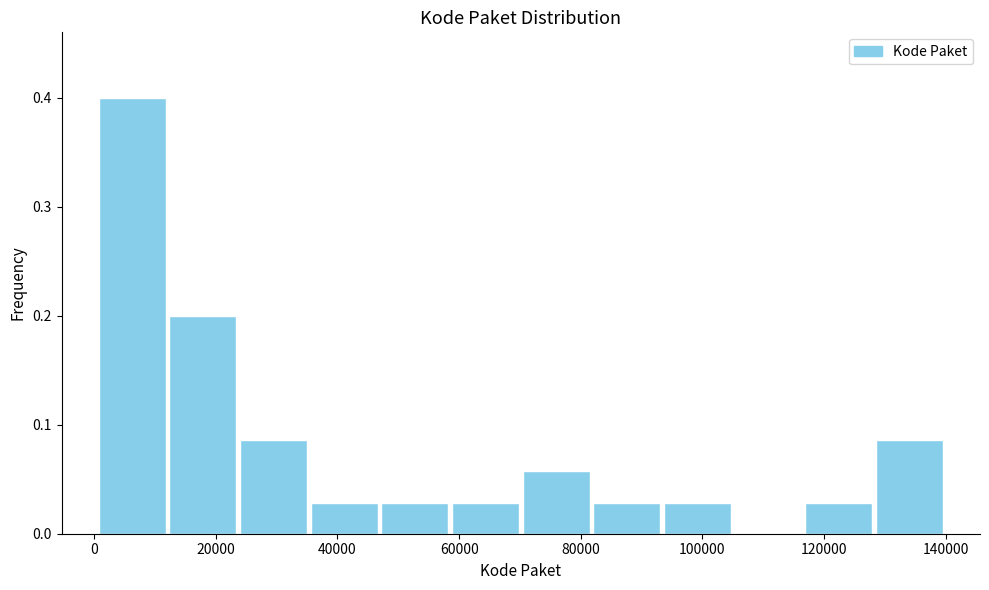

Over which range of the x-axis is the bar tallest?

0 to 12000